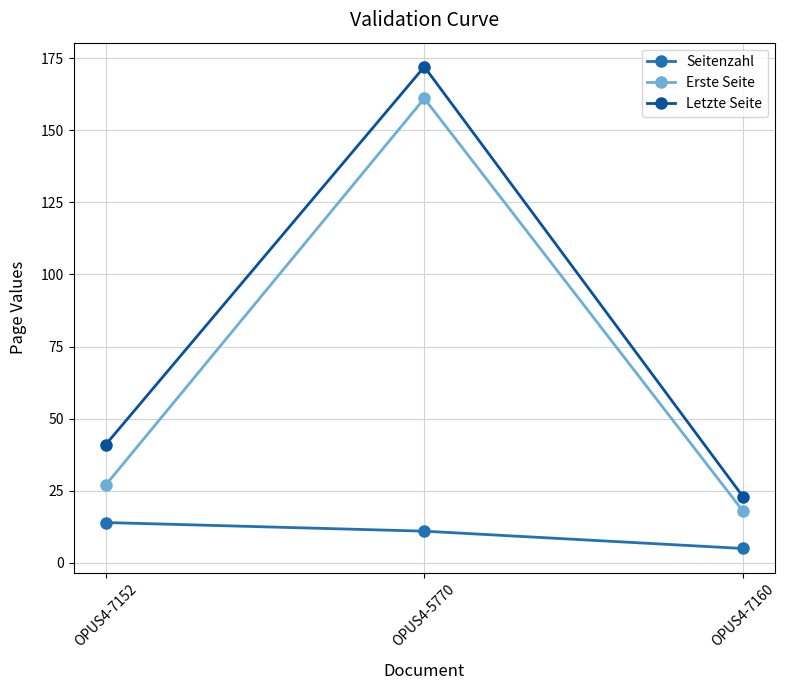

What is the difference between the highest and lowest values at OPUS4-5770?

161